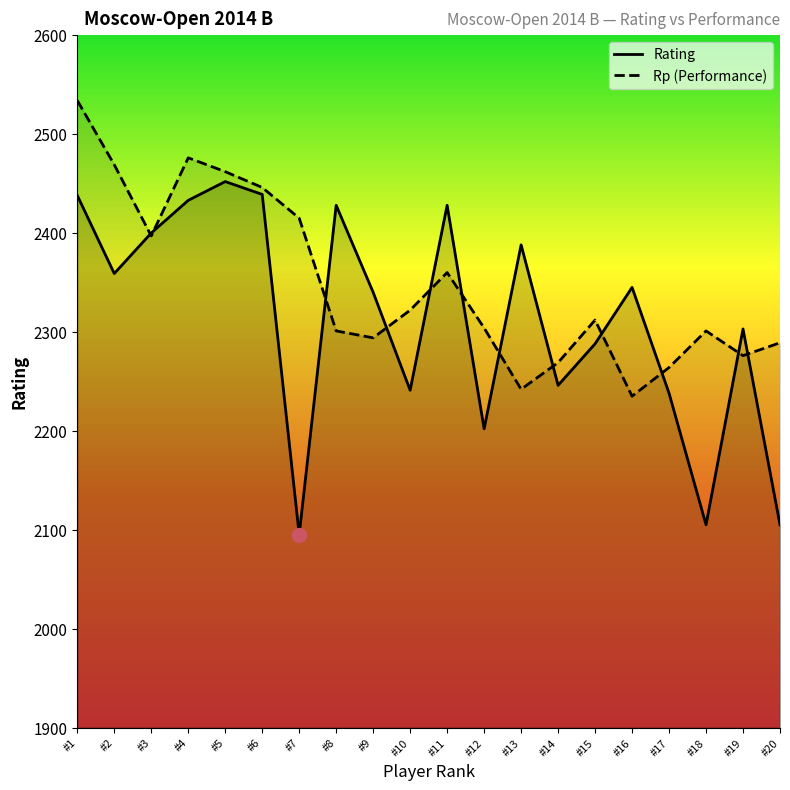

At how many categories does at least one series exceed 2247?

20